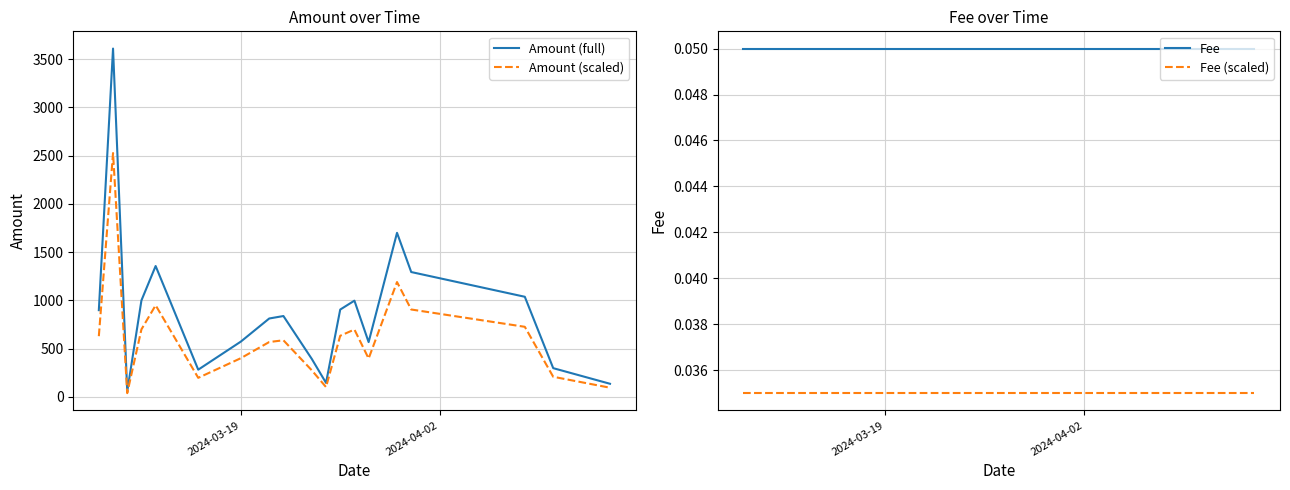

List the series in order of their peak value, lowest first.

Fee (scaled), Fee, Amount (scaled), Amount (full)